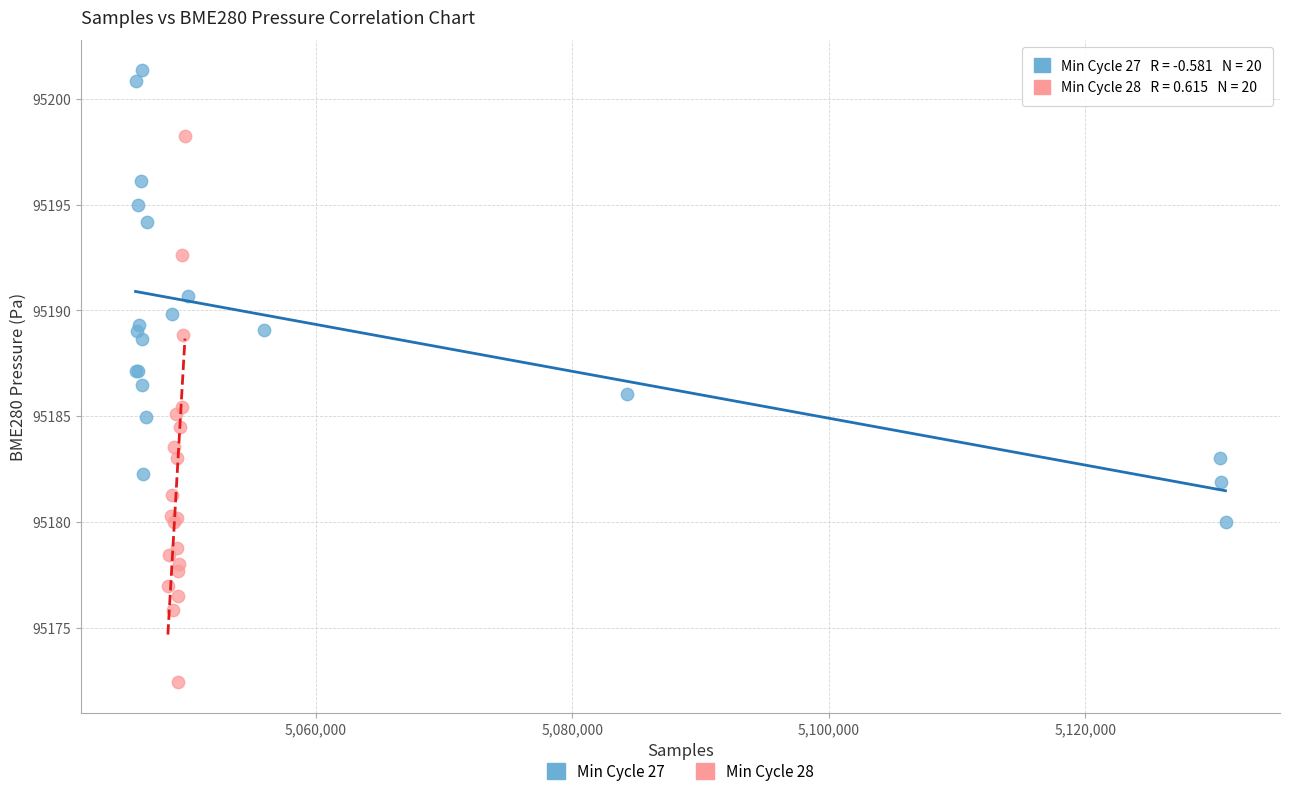

Which series contains the highest Y value?

Min Cycle 27